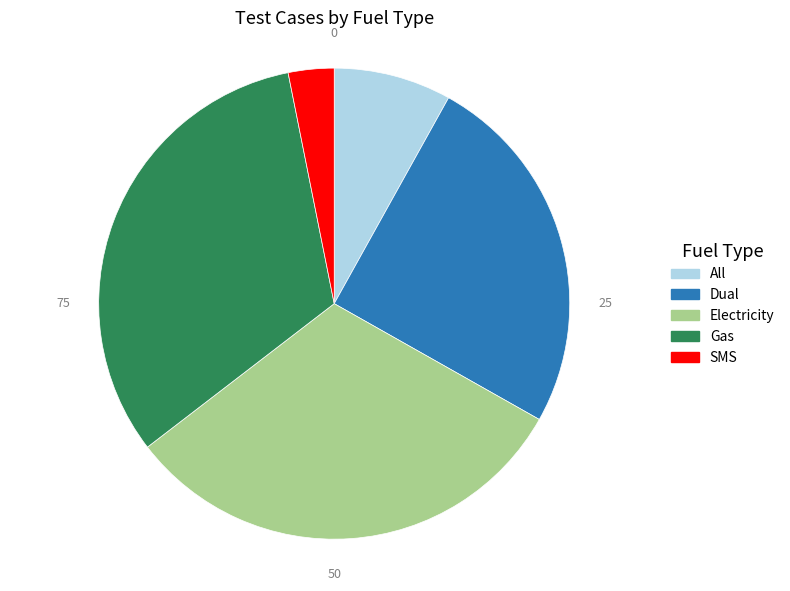

The Gas slice represents 19% of the pie. True or false?

False